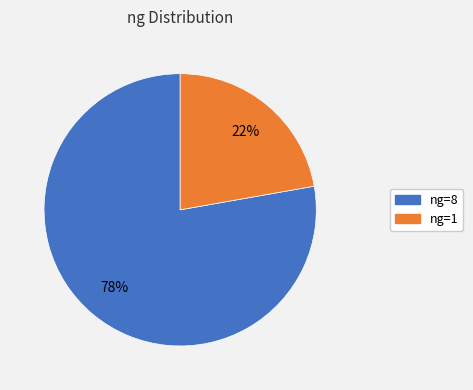

Is the sum of ng=1 and ng=8 greater than half?

Yes